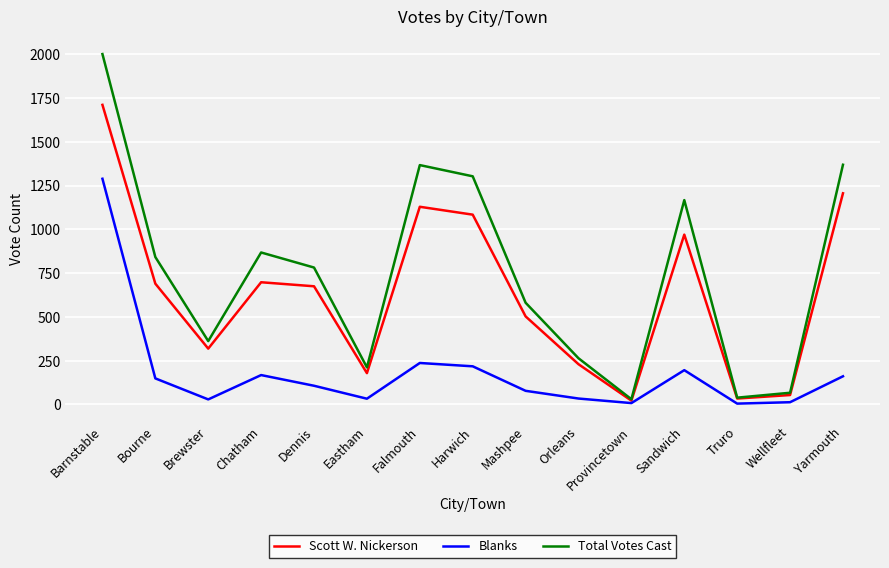

Rank the series by their average value, from lowest to highest.

Blanks, Scott W. Nickerson, Total Votes Cast